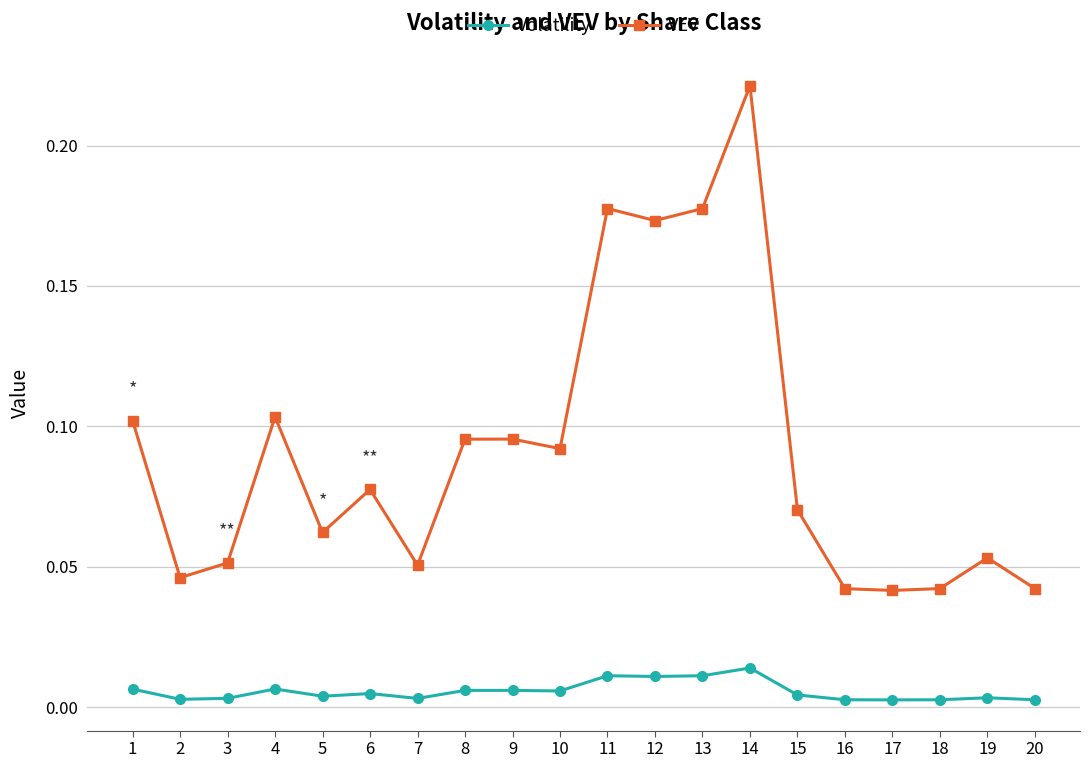

Which series has the widest spread of values?

VEV